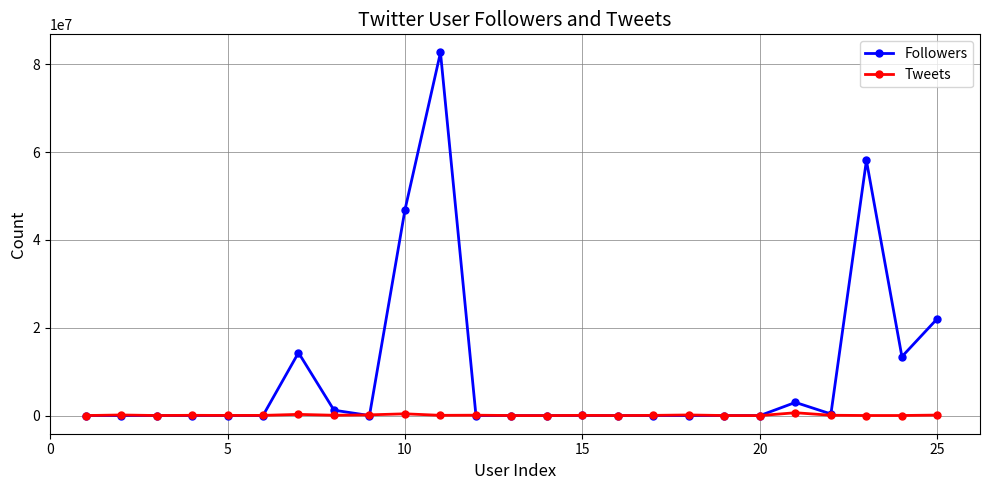

After their last crossing, which series has the higher values: Followers or Tweets?

Followers